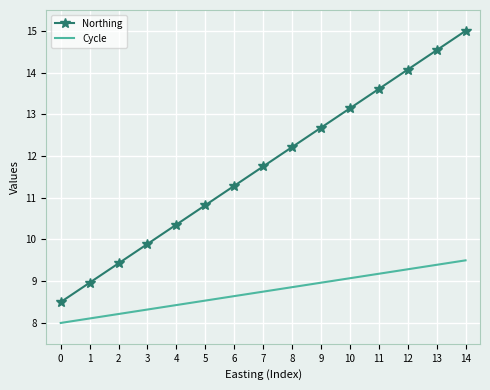

Reading right to left, list all the values displayed in this chart.

Northing: 15.0	14.5	14.1	13.6	13.1	12.7	12.2	11.8	11.3	10.8	10.4	9.9	9.4	9.0	8.5
Cycle: 9.5	9.4	9.3	9.2	9.1	9.0	8.9	8.8	8.6	8.5	8.4	8.3	8.2	8.1	8.0